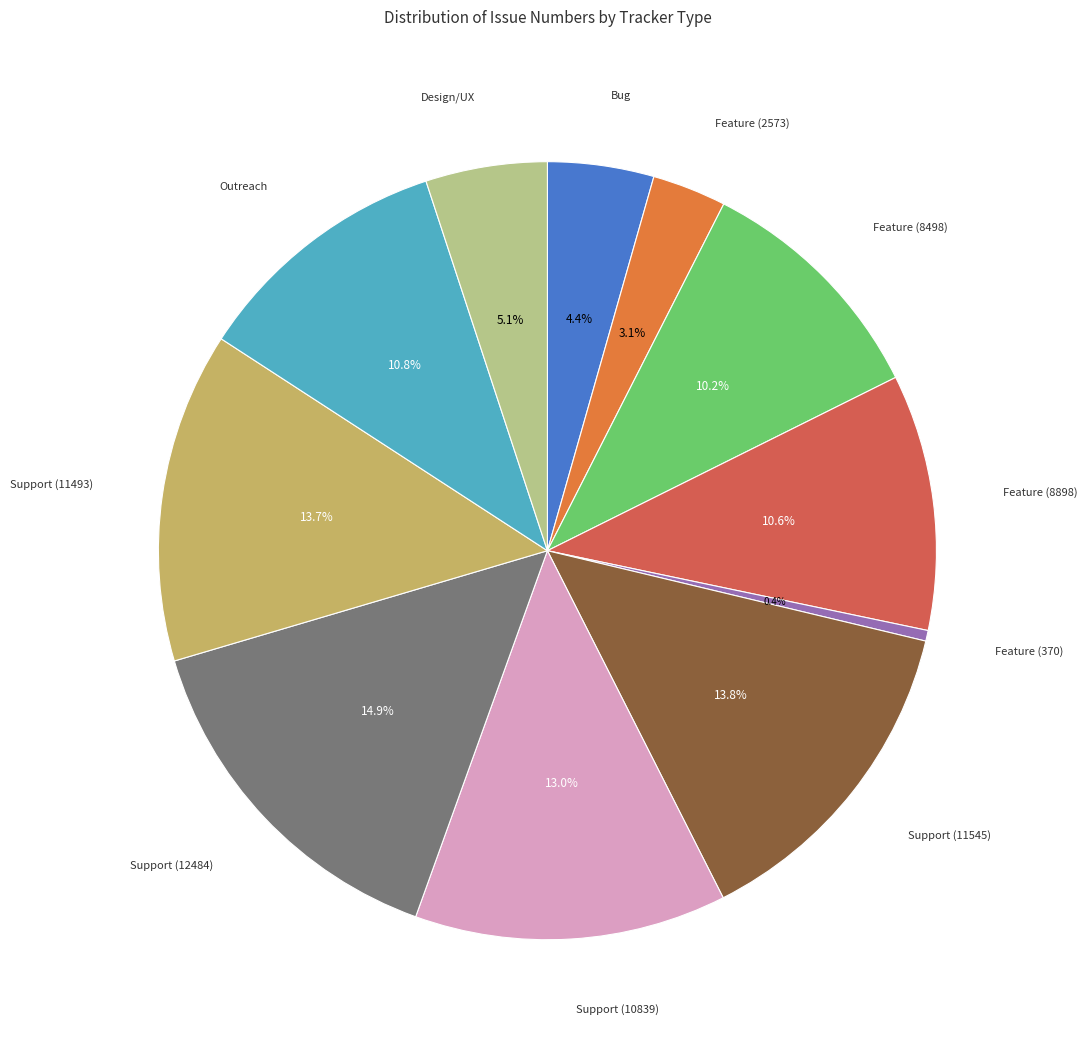

How many slices are in this pie chart?

11